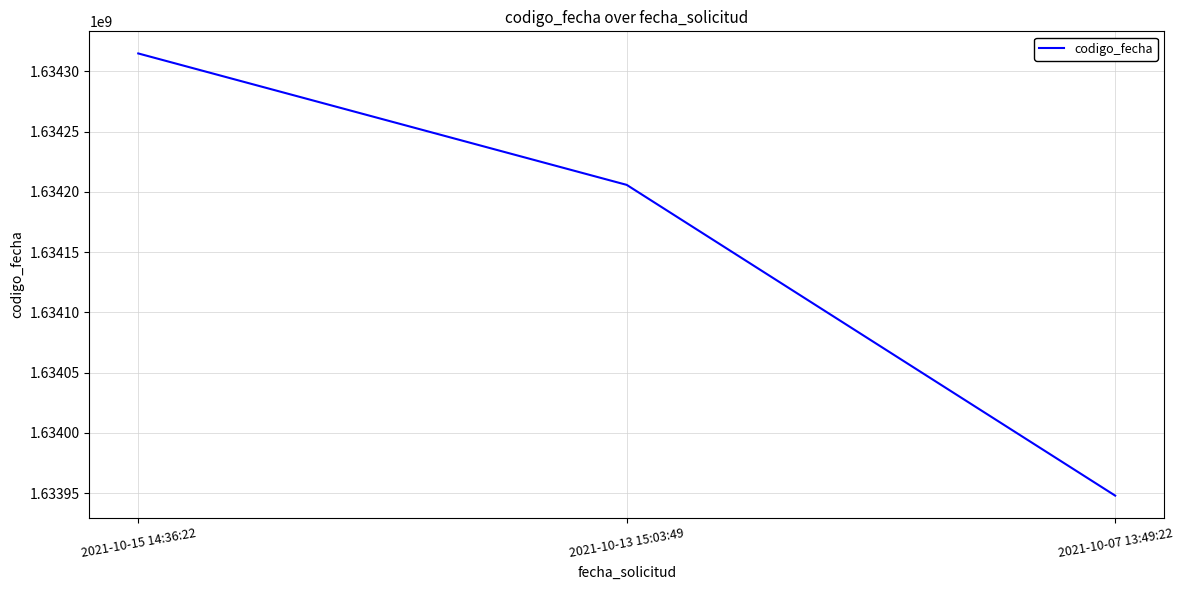

What is the smallest value displayed?

1633947961